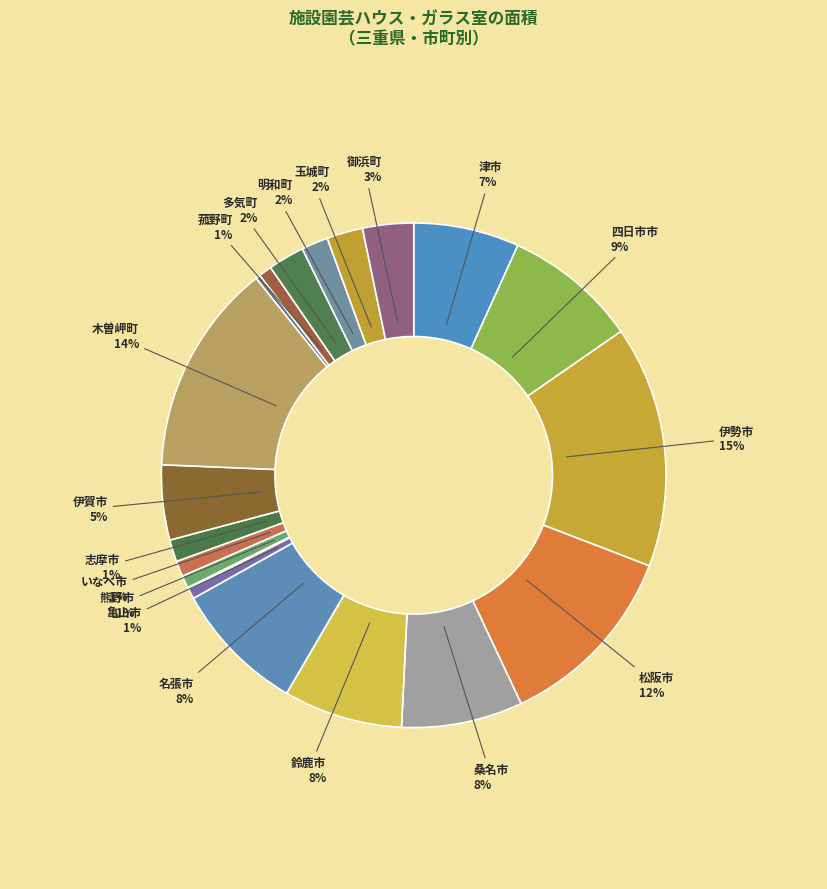

Which category has the biggest portion of the pie?

伊勢市